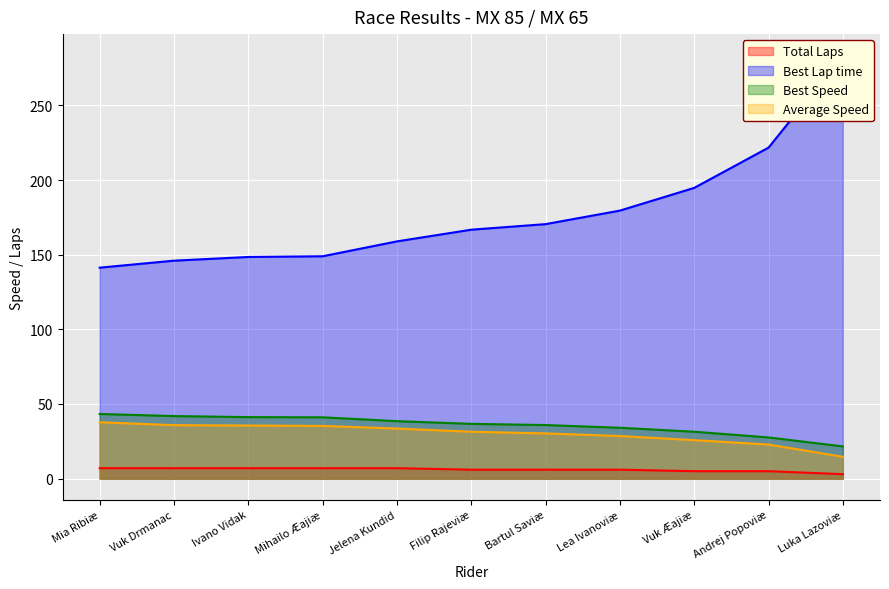

Which series changed the most between Filip Rajeviæ and Lea Ivanoviæ?

Best Lap time